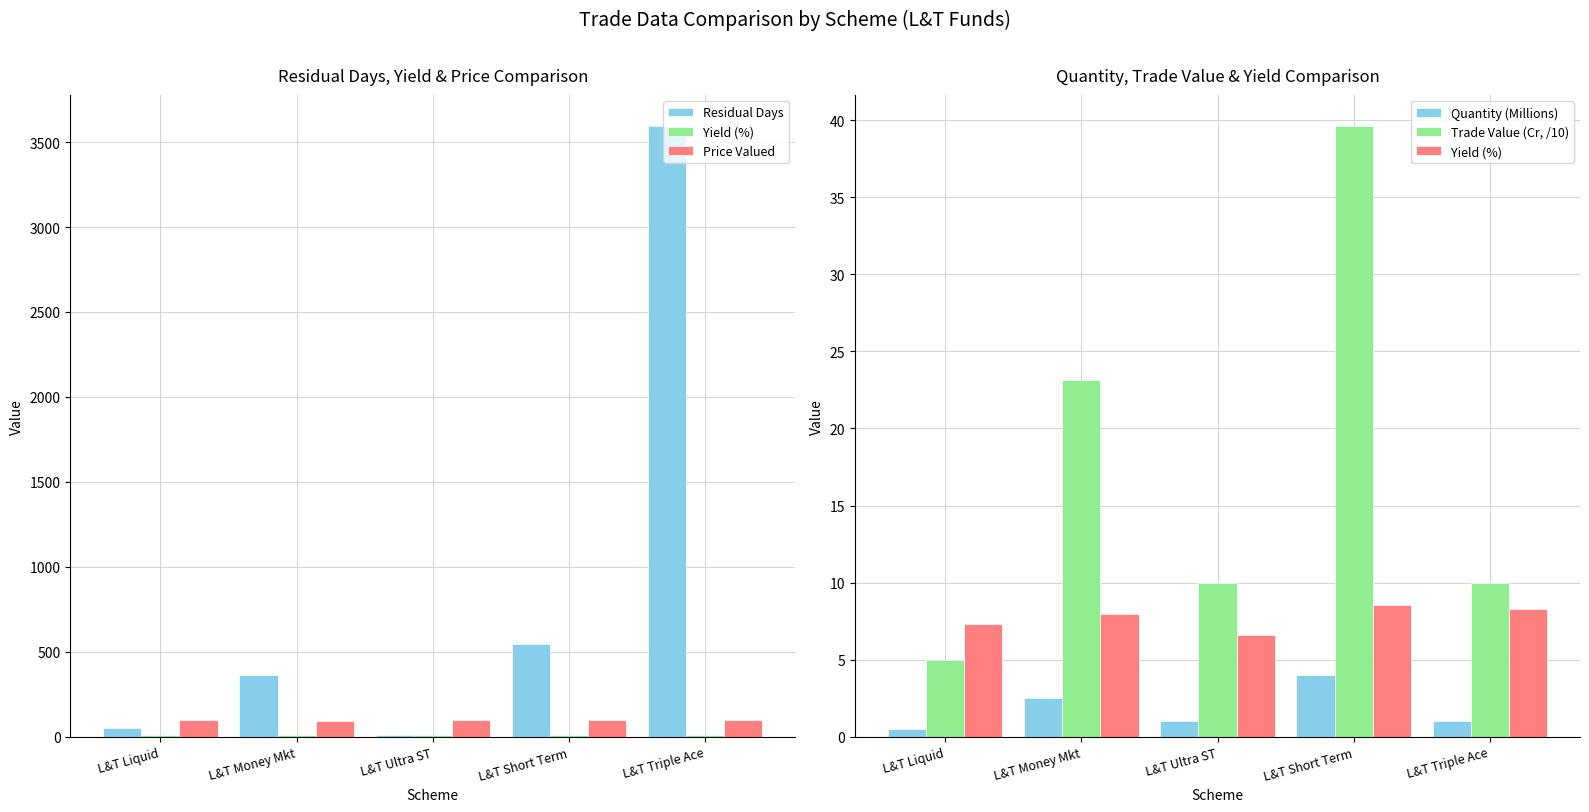

What is the difference between the maximum and second lowest values in the Quantity (Millions) series?

3.0